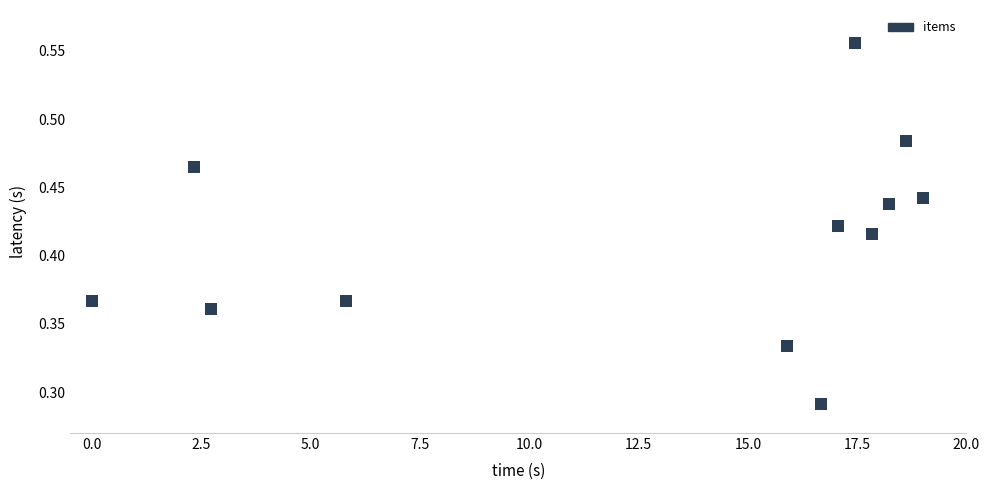

What is the average X value?

12.6